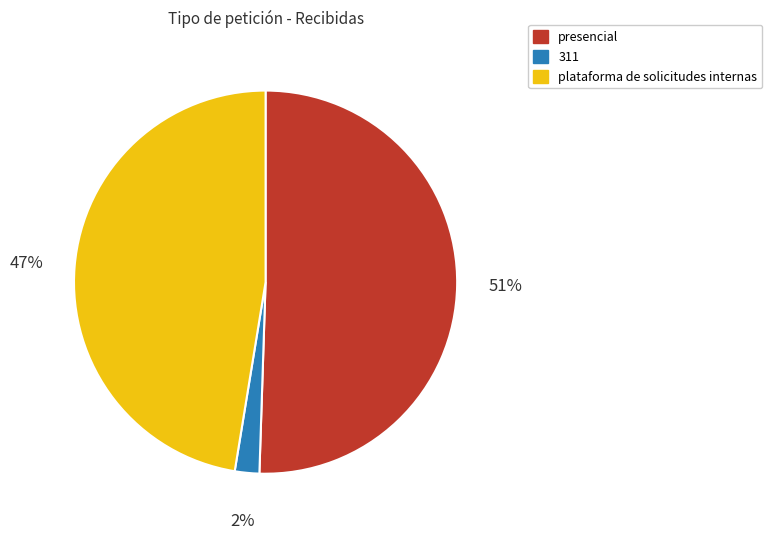

Is there a majority slice in this chart?

Yes